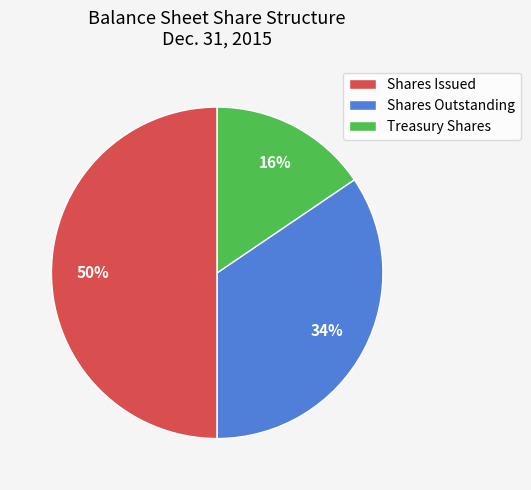

How many slices are in this pie chart?

3